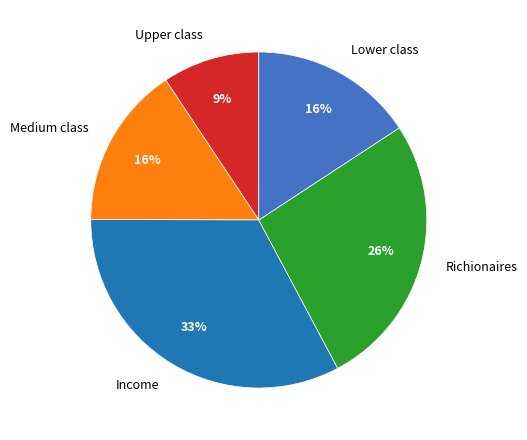

The Income slice represents 42% of the pie. True or false?

False